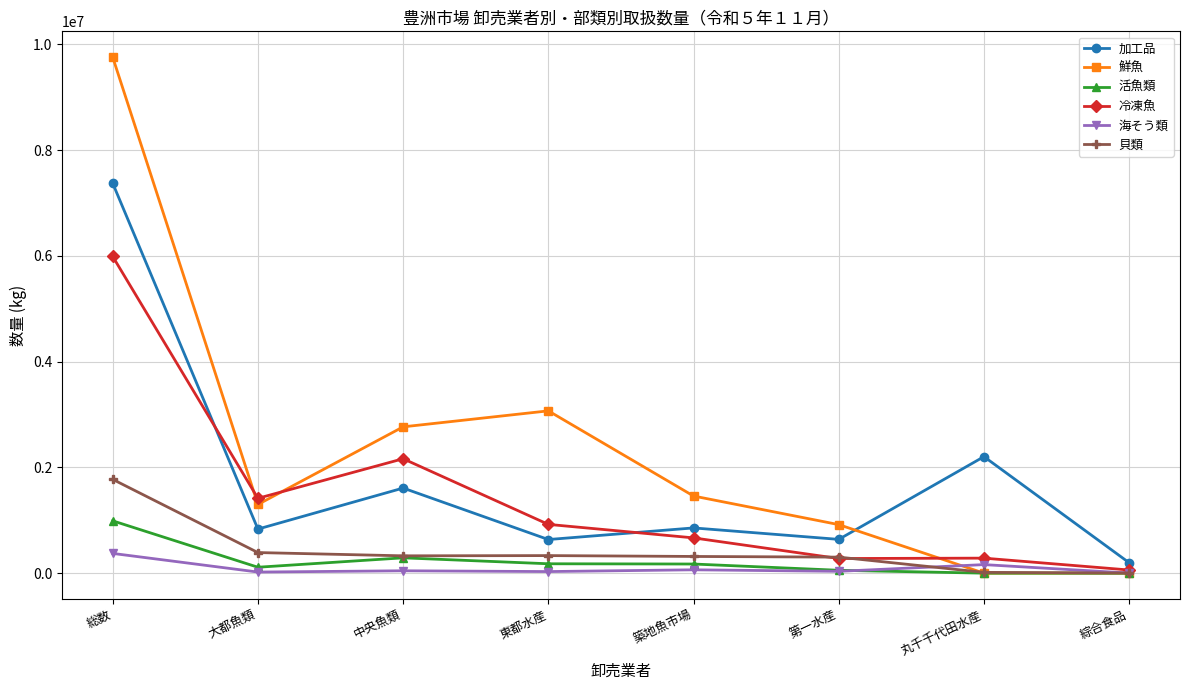

What is the label of the 1st point from the left?

総数